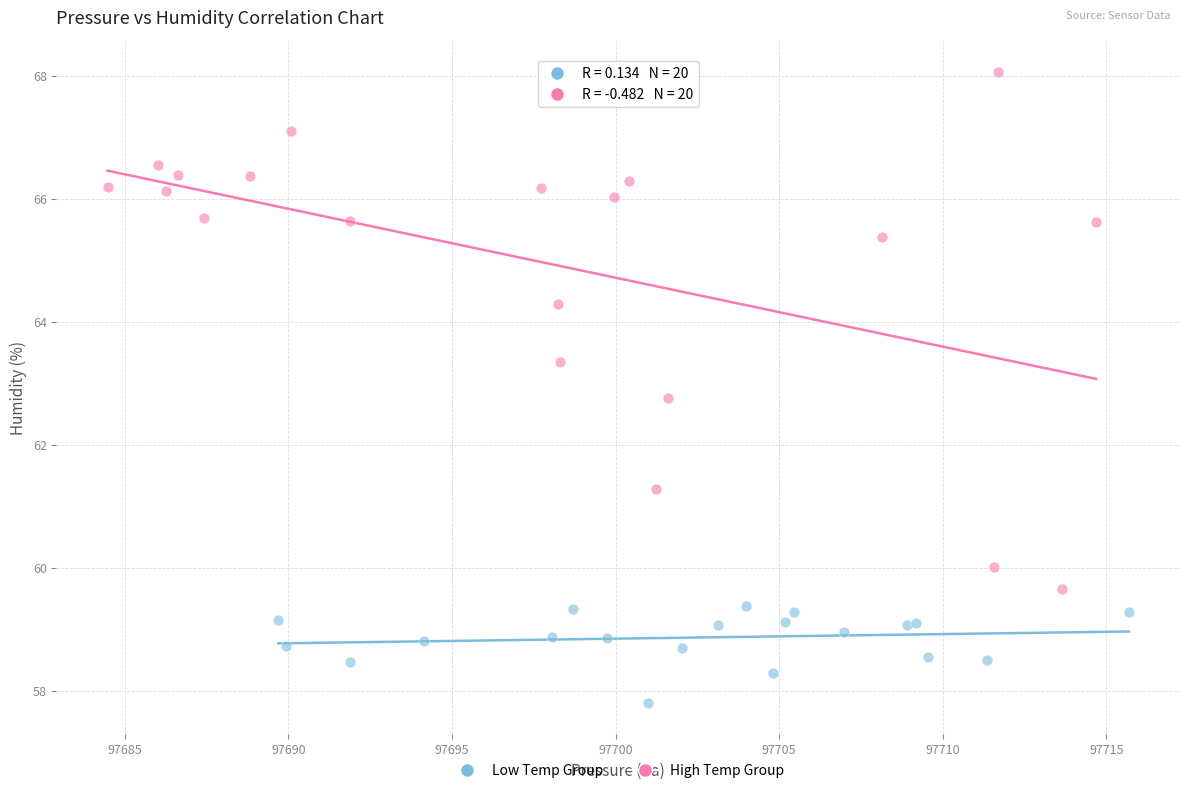

Which series contains the lowest Y value?

Low Temp Group